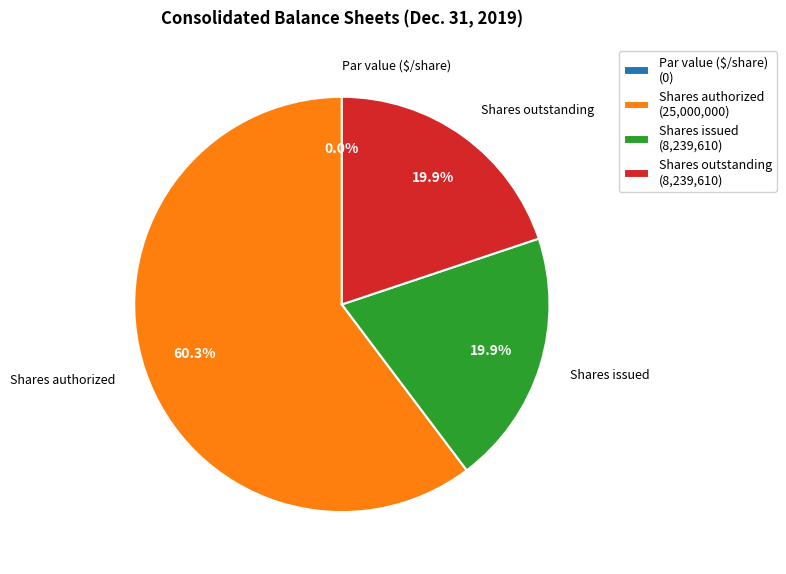

Which category has the smallest portion of the pie?

Par value ($/share)